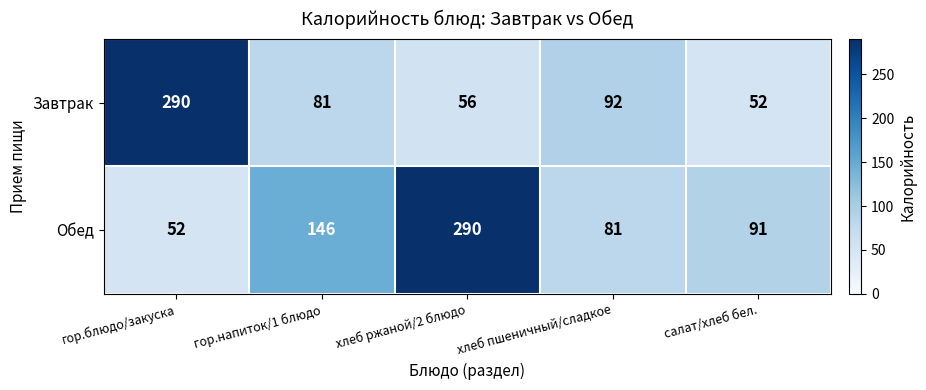

Is it true that Обед equals 92 at гор.блюдо/закуска?

False